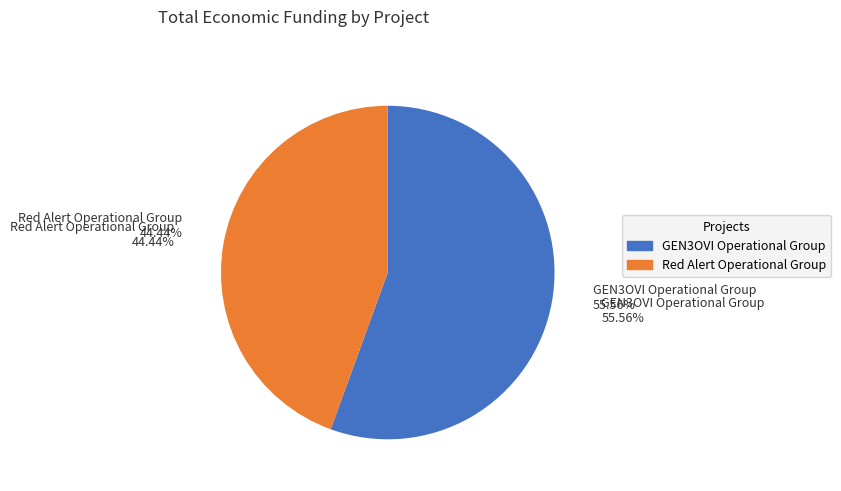

To the nearest percent, what is the combined percentage of Red Alert Operational Group and GEN3OVI Operational Group?

100%